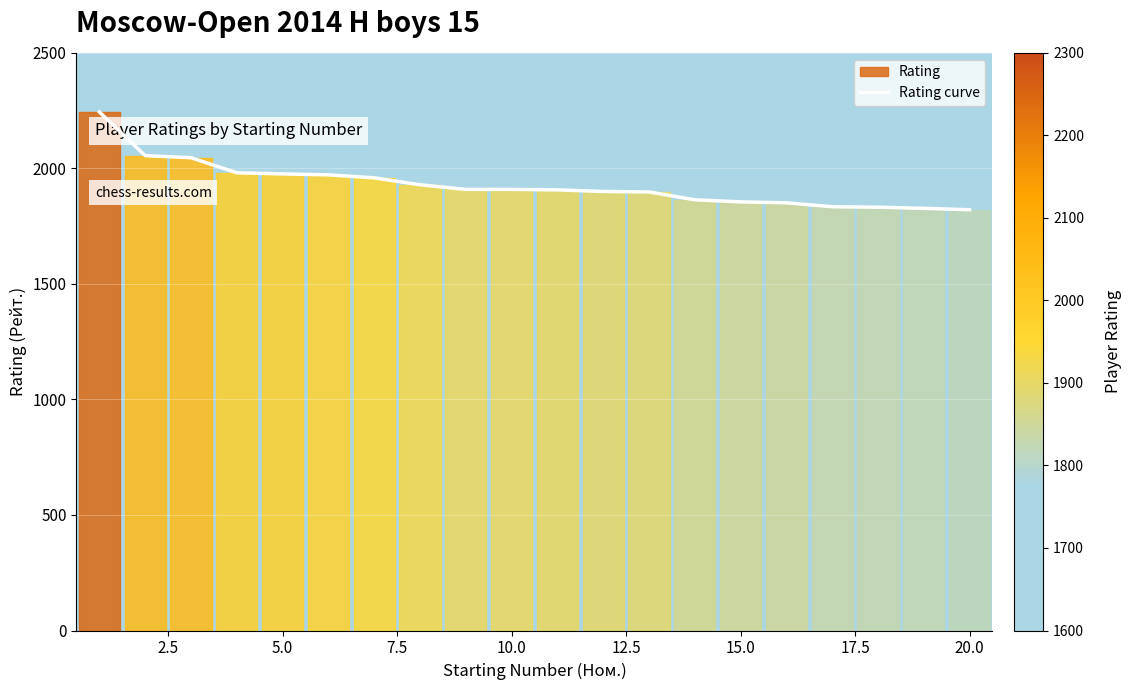

What is the minimum value shown in the chart?

1821